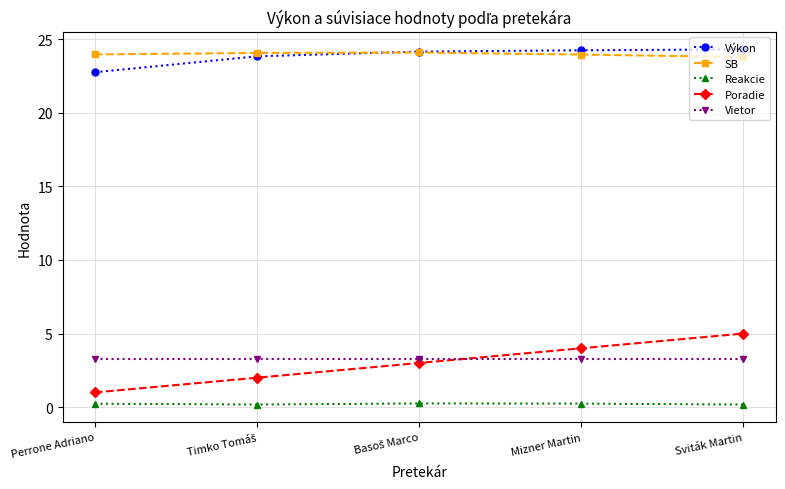

How many lines are shown in the chart?

5